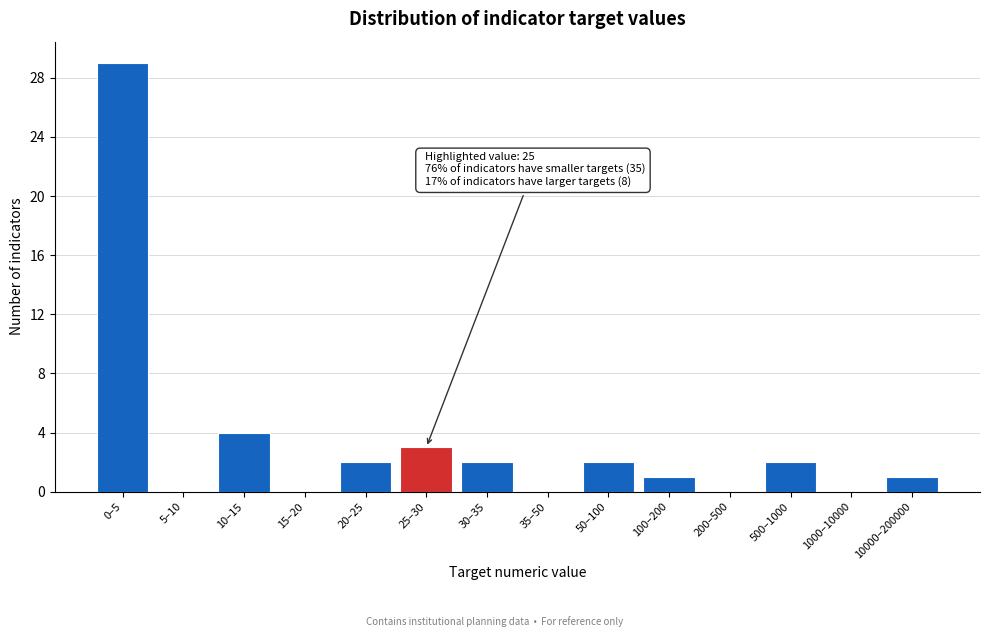

Reading right to left, what are all the values shown in this chart?

10000–200000=1	1000–10000=0	500–1000=2	200–500=0	100–200=1	50–100=2	35–50=0	30–35=2	25–30=3	20–25=2	15–20=0	10–15=4	5–10=0	0–5=29